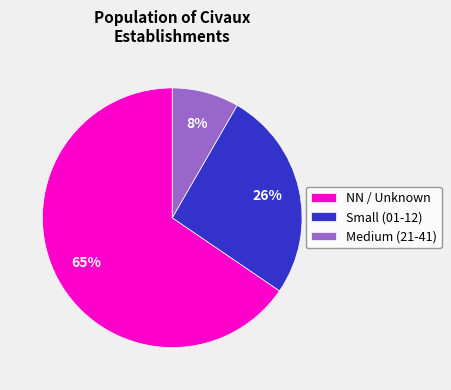

To the nearest percent, what is the difference between the Medium (21-41) and Small (01-12) slice percentages?

18%